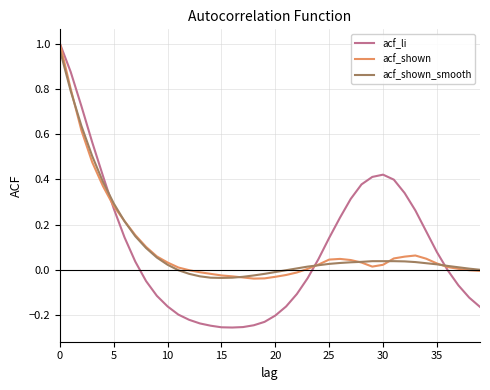

Which series has the widest spread of values?

acf_li